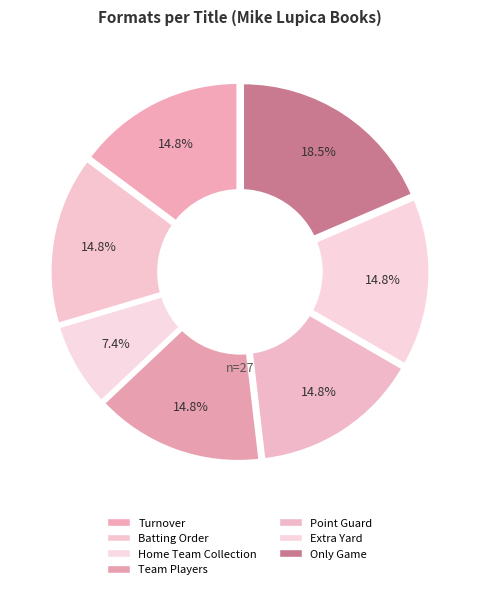

True or false: Batting Order accounts for 15% of the total.

True